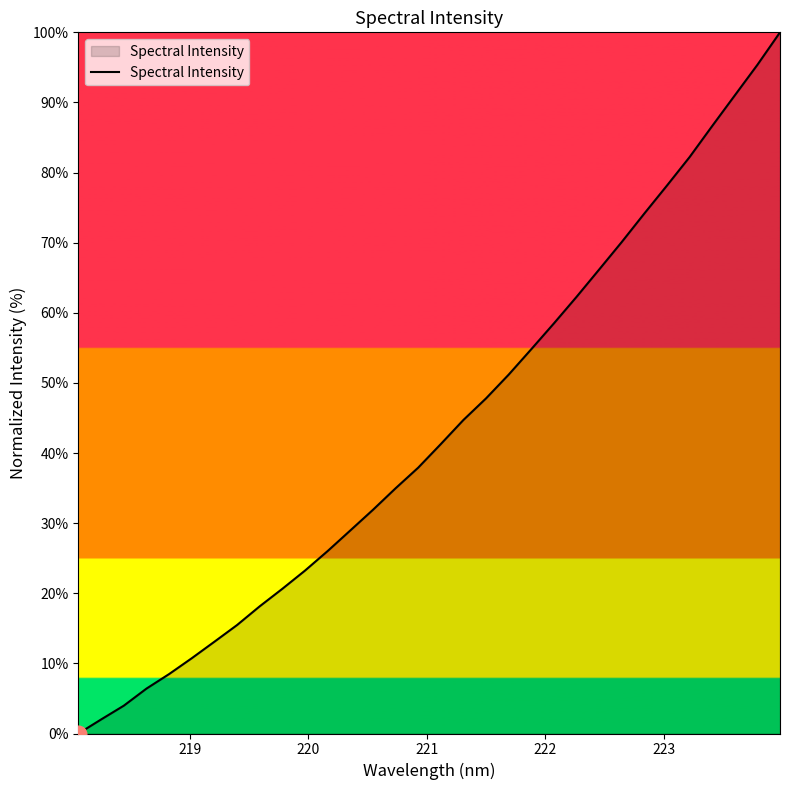

What is the difference between the maximum and minimum values?

100.0